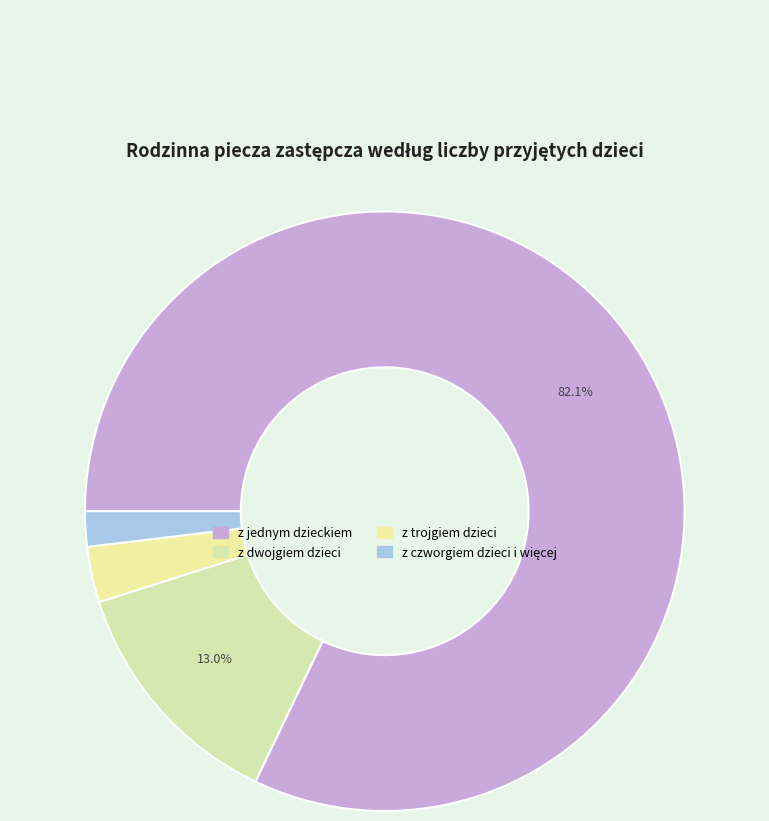

Count the number of slices in the pie.

4